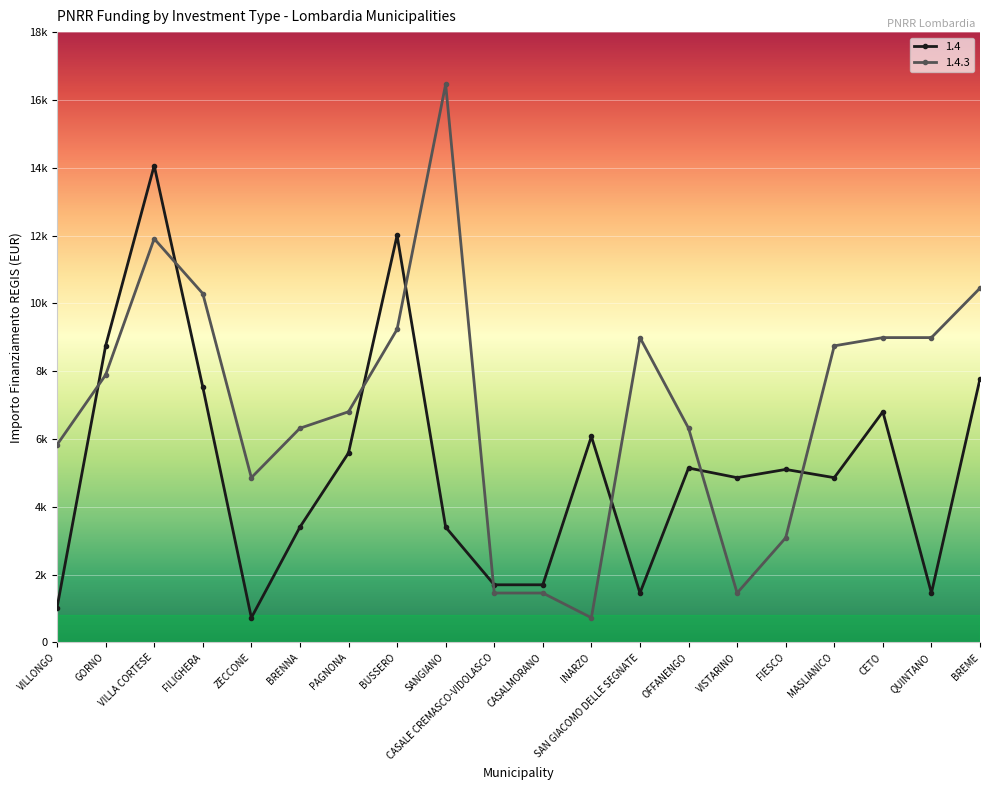

True or false: 1.4 and 1.4.3 cross at least once.

True